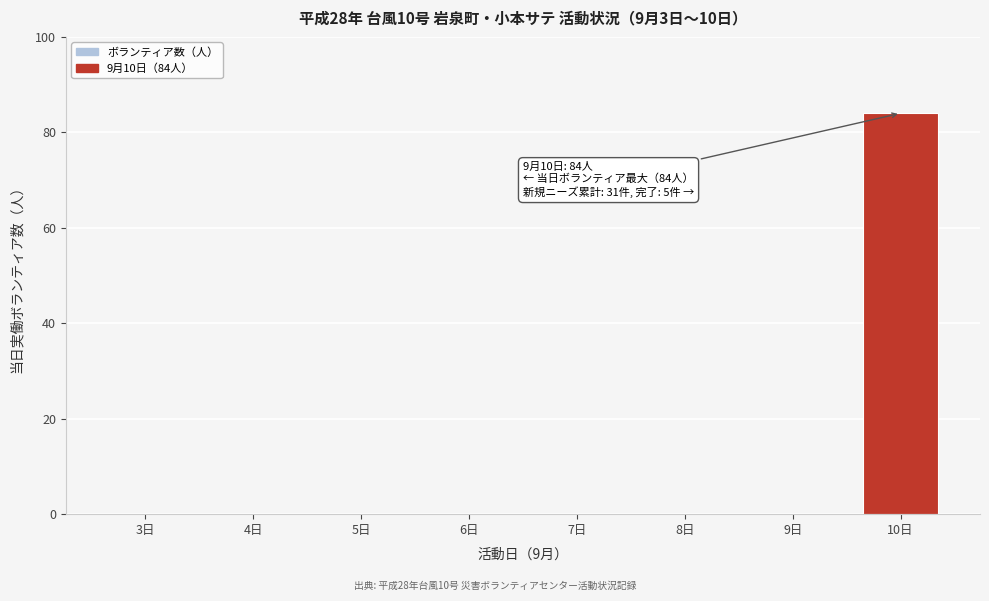

Reading left to right, extract all data points from this chart.

3日=0	4日=0	5日=0	6日=0	7日=0	8日=0	9日=0	10日=84